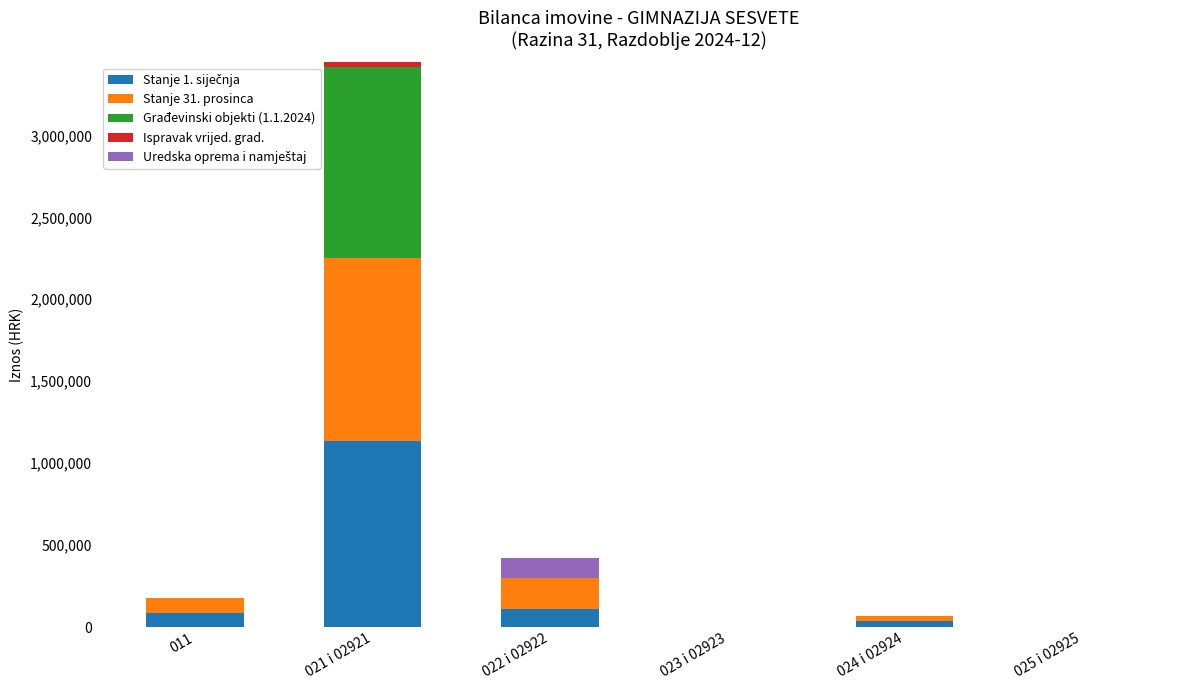

Does the chart contain stacked bars?

Yes